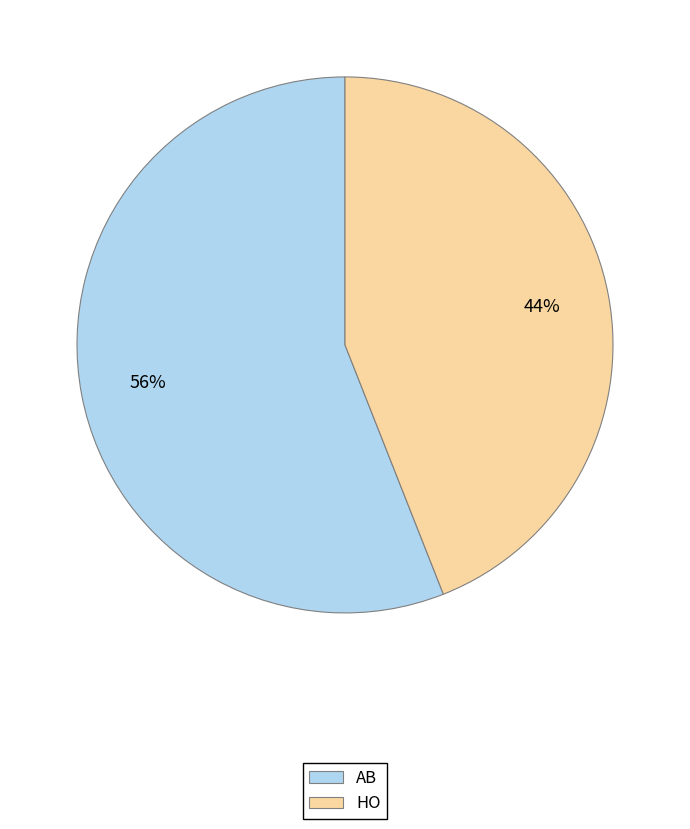

Which slice is the smallest?

HO